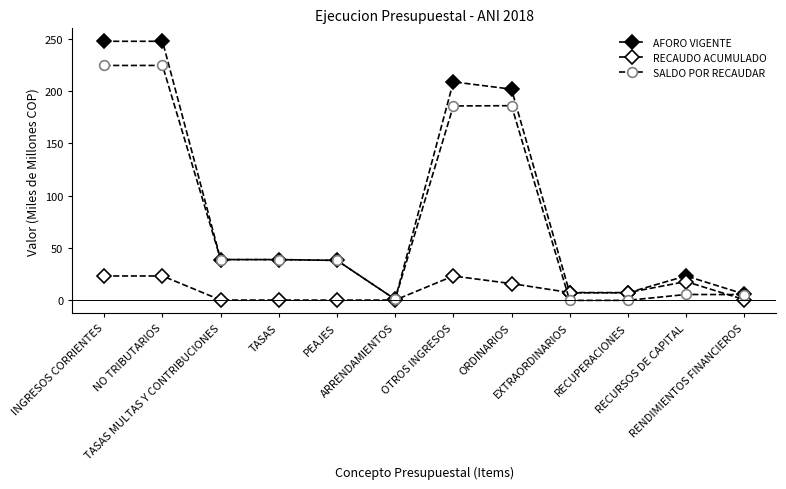

How many lines are shown in the chart?

3